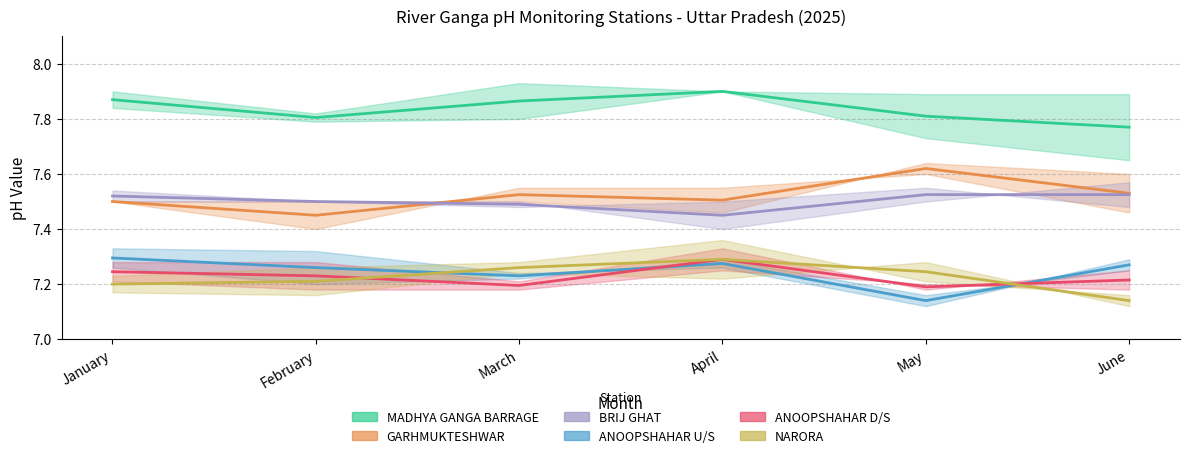

Which has a higher value, May or April?

April